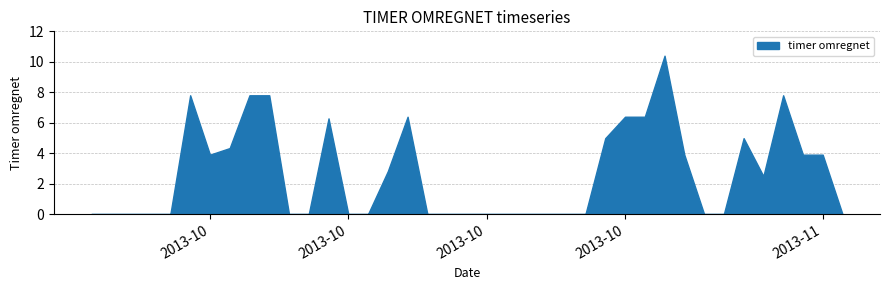

What is the label of the 30th point from the right?

2013-10-04